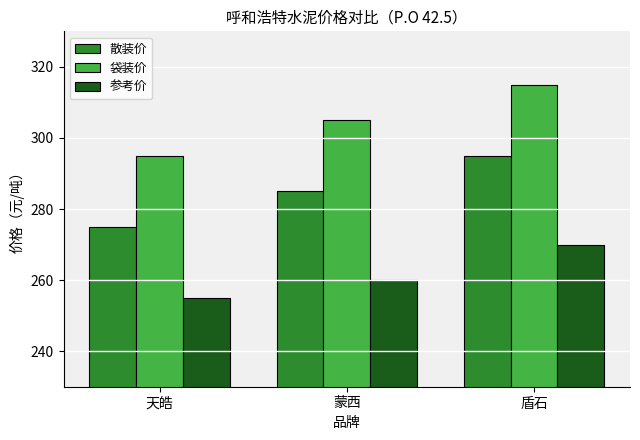

Does the chart contain stacked bars?

No